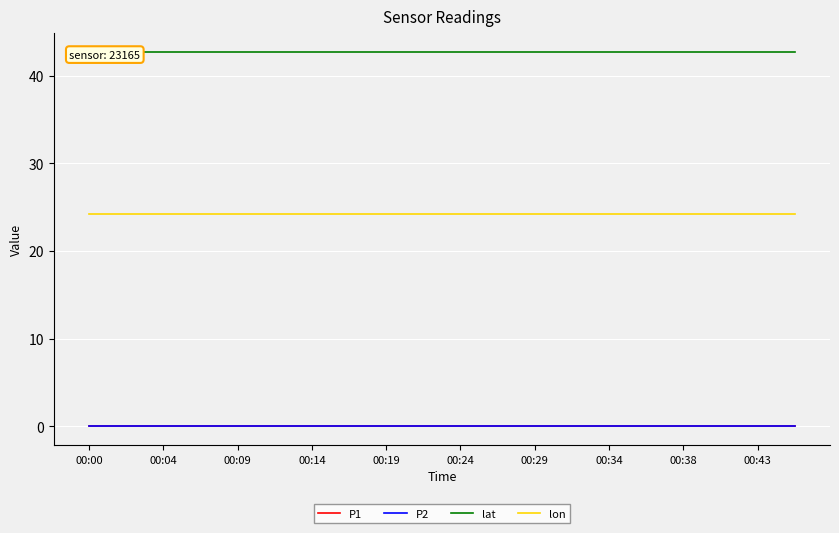

Rank the categories by P1 value from highest to lowest.

00:00, 00:04, 00:09, 00:14, 00:19, 00:24, 00:29, 00:34, 00:38, 00:43, 10, 11, 12, 13, 14, 15, 16, 17, 18, 19